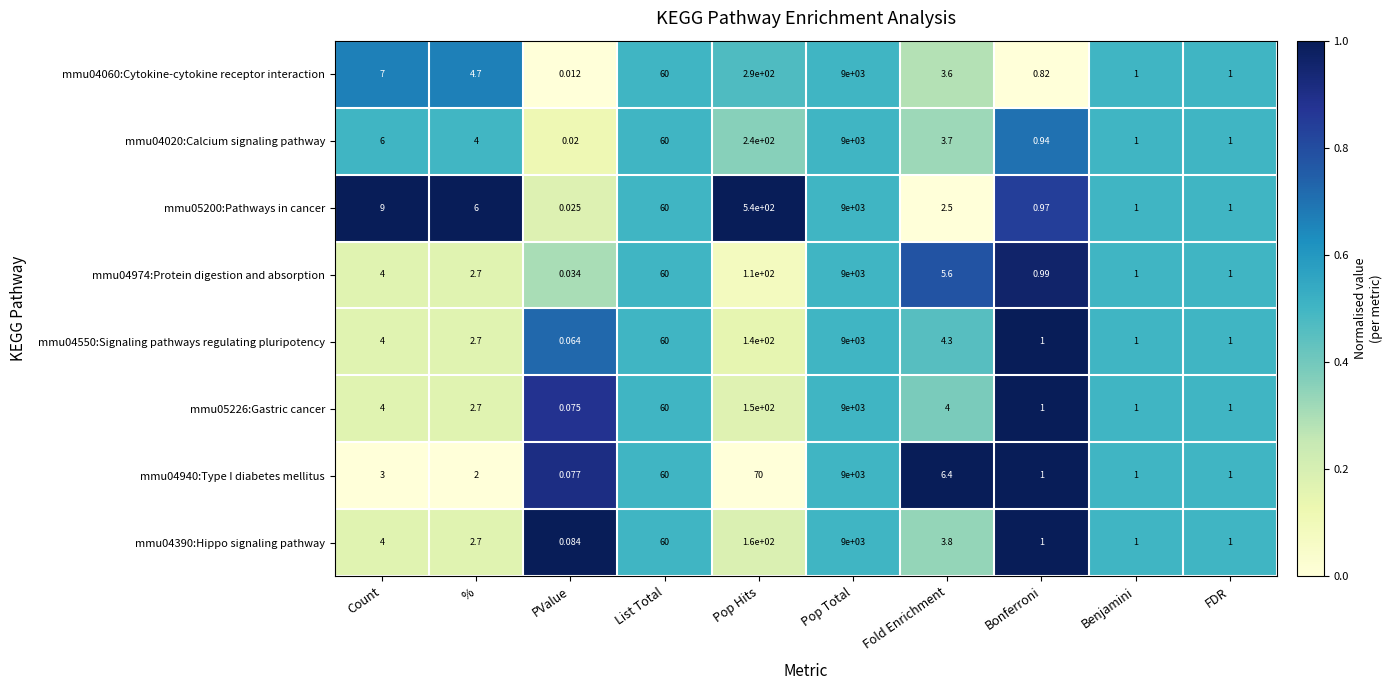

At which label is mmu04550:Signaling pathways regulating pluripotency closest to 4500?

Pop Hits